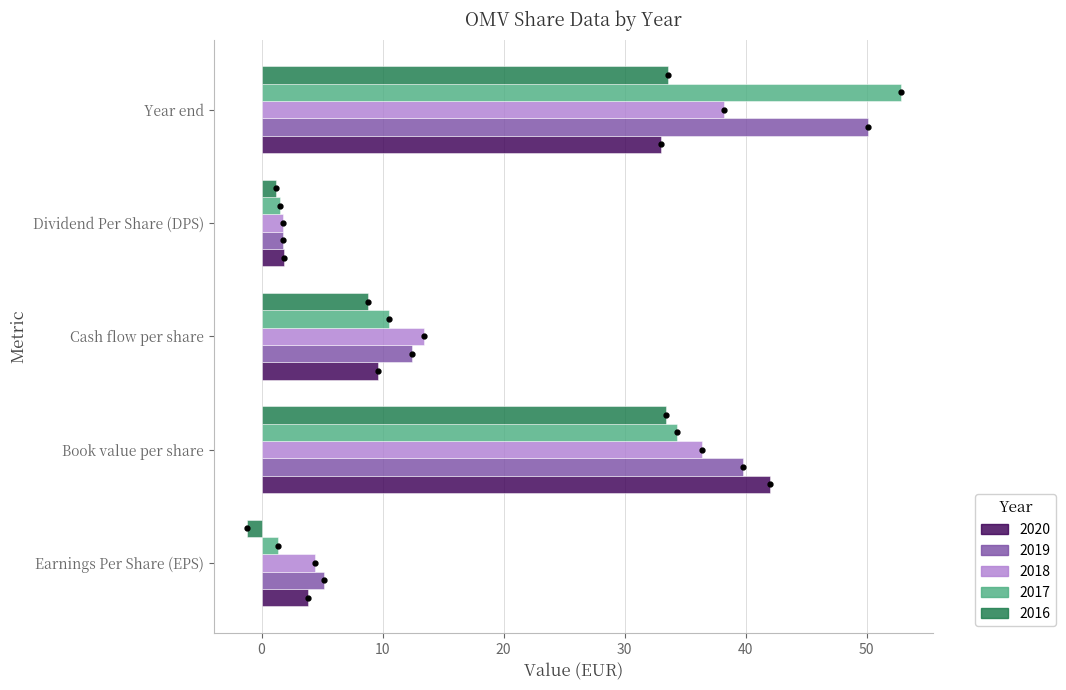

Which series has the largest total across all categories?

2019